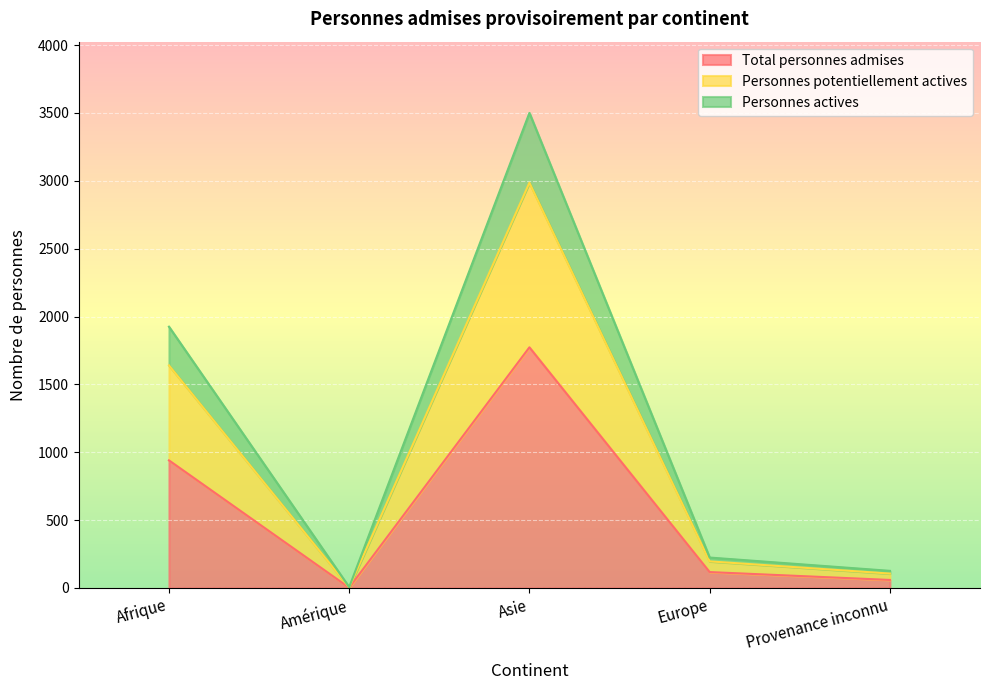

Where does the Personnes potentiellement actives series first go above 224?

Afrique